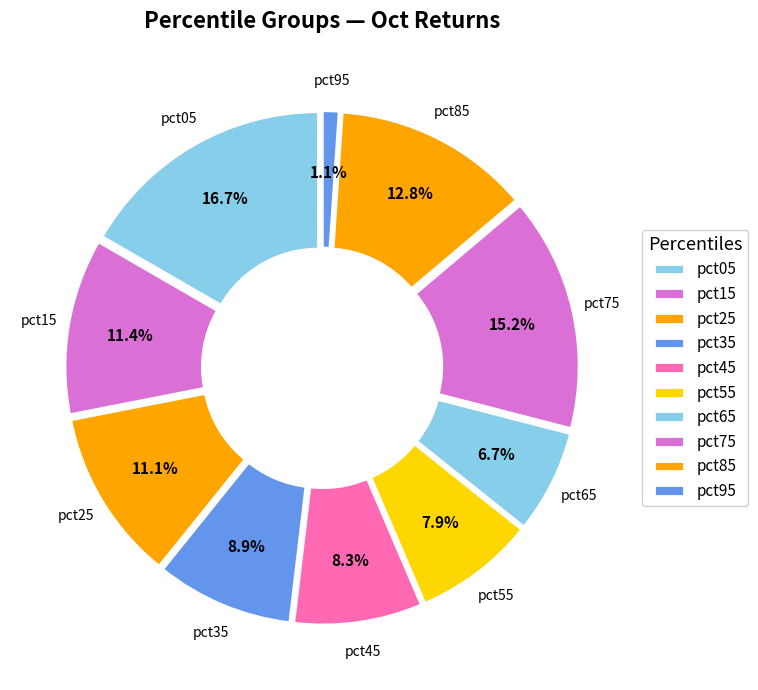

Which has a higher value, pct55 or pct15?

pct15